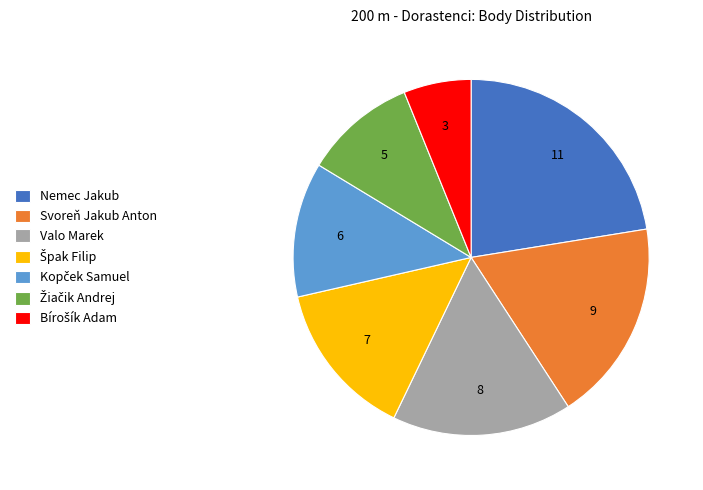

Does any single category account for the majority?

No